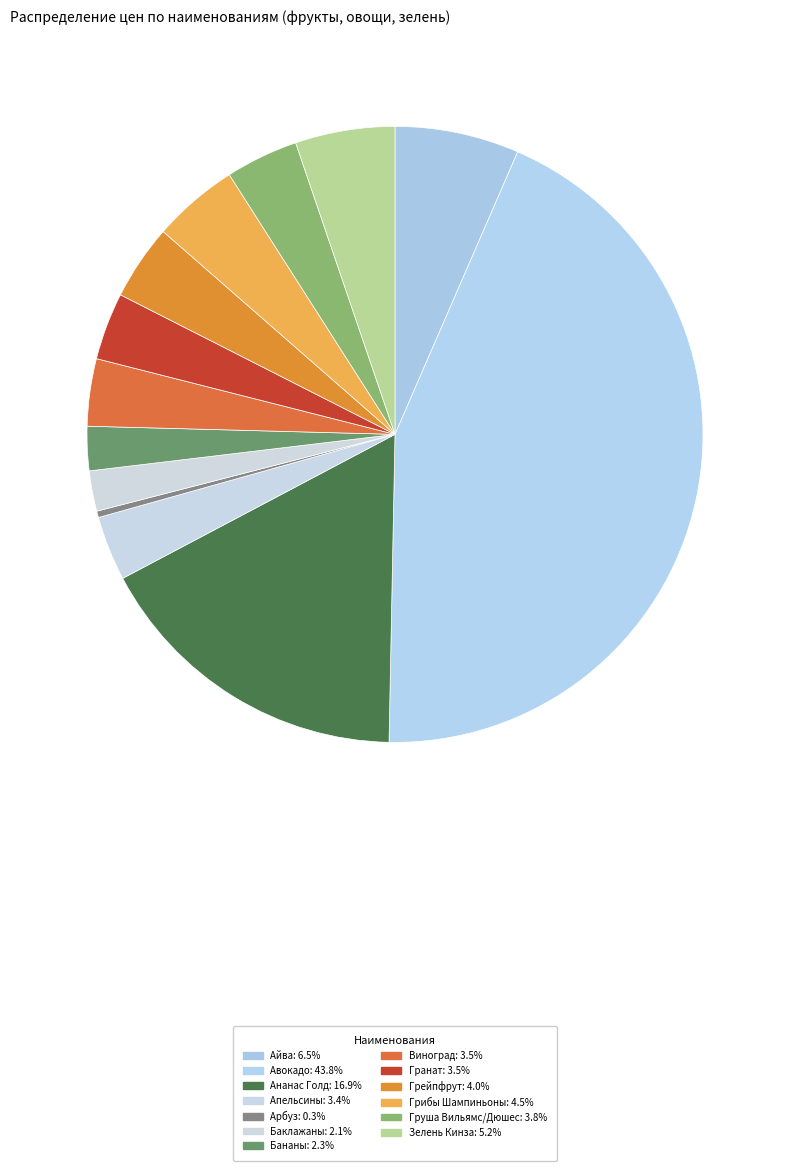

Is it true that Баклажаны is 17% of the pie?

False